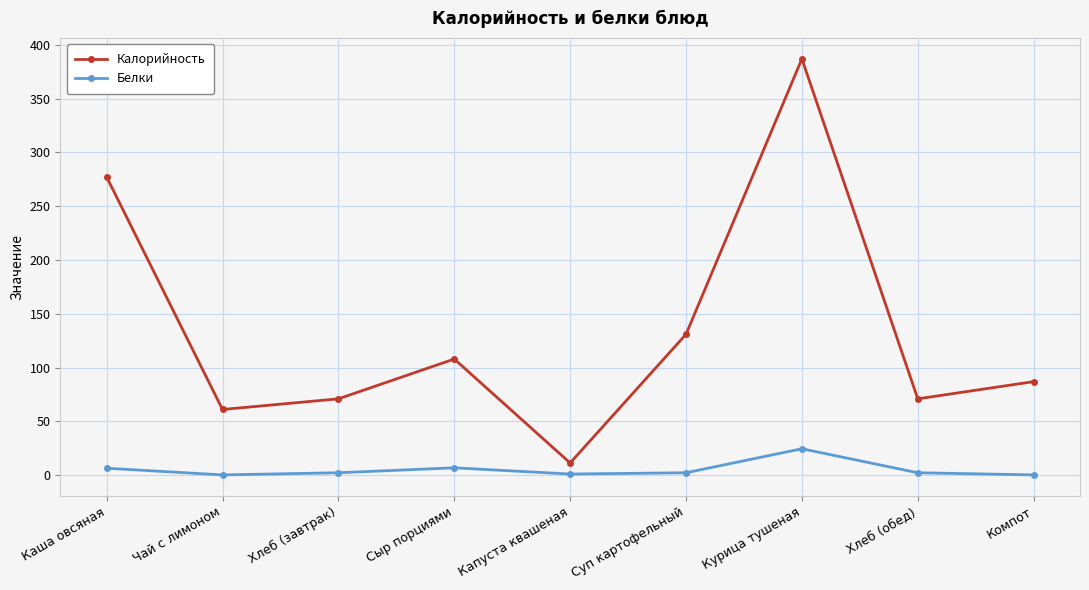

True or false: Калорийность and Белки cross at least once.

False